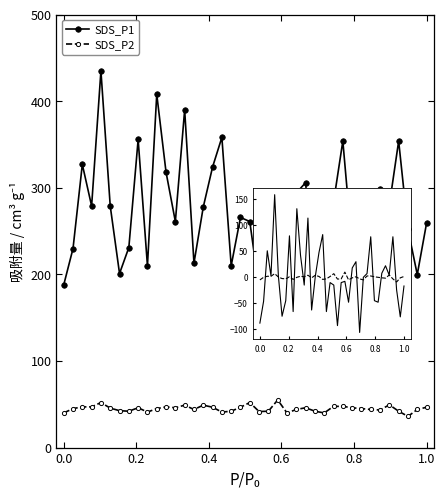

True or false: SDS_P2 and SDS_P1 cross at least once.

False